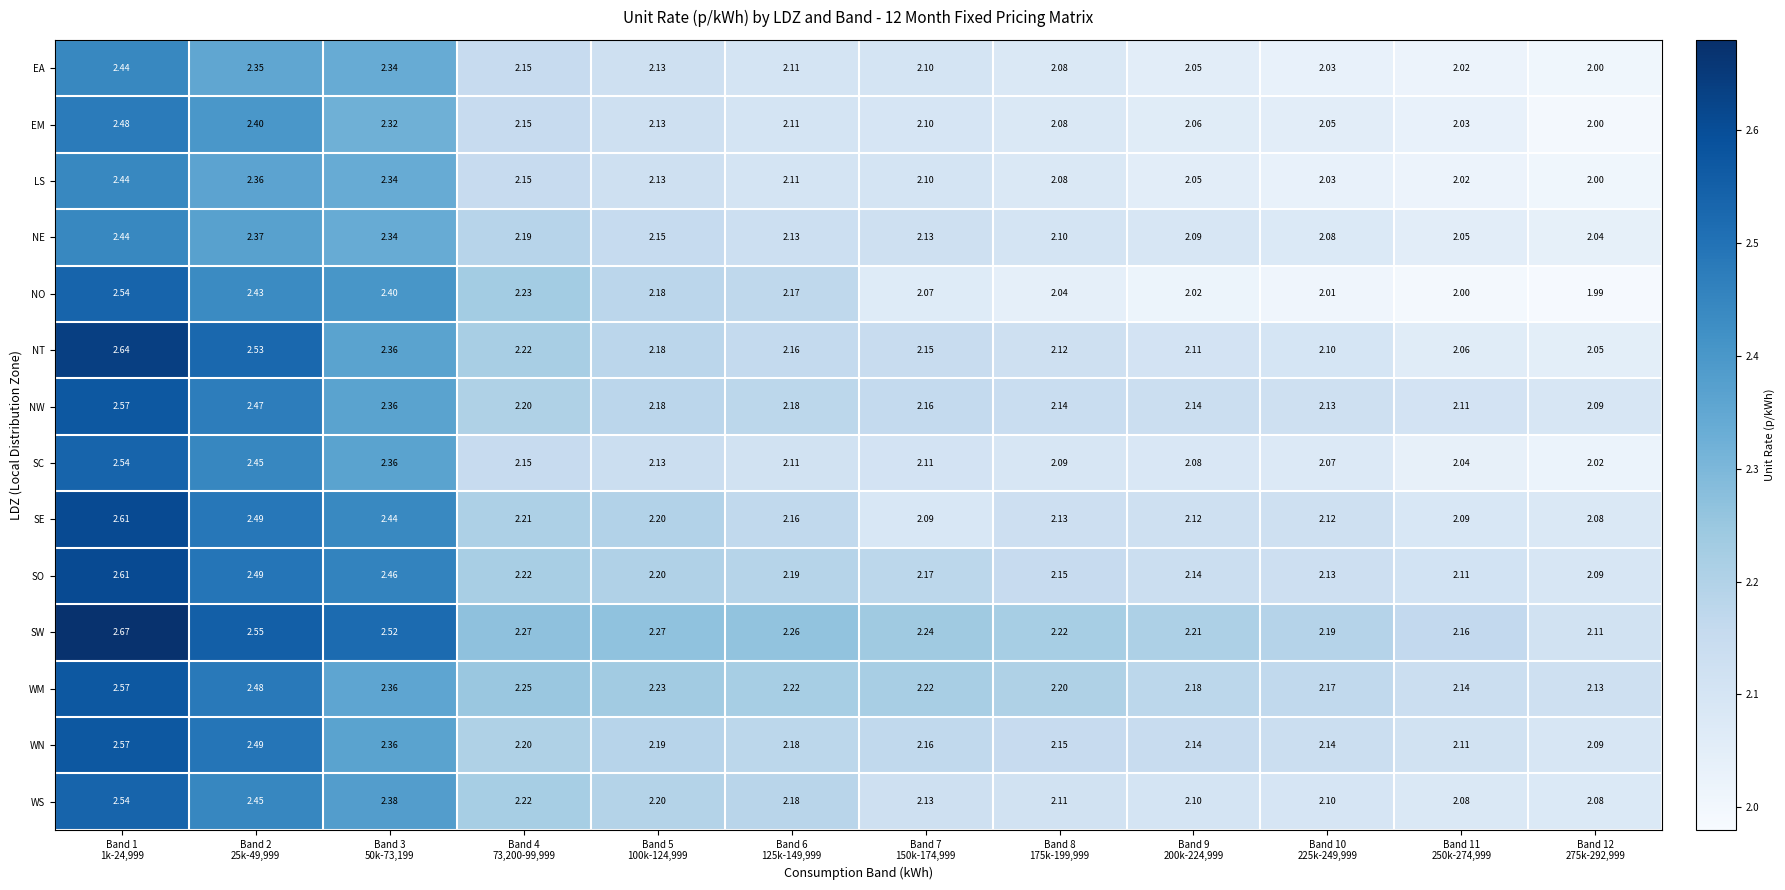

Which series has the largest total across all categories?

SW